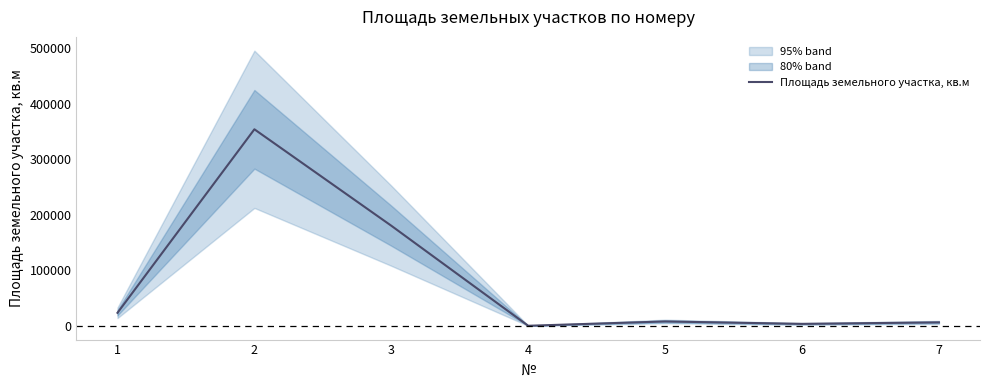

Between 4 and 5, which is larger?

5